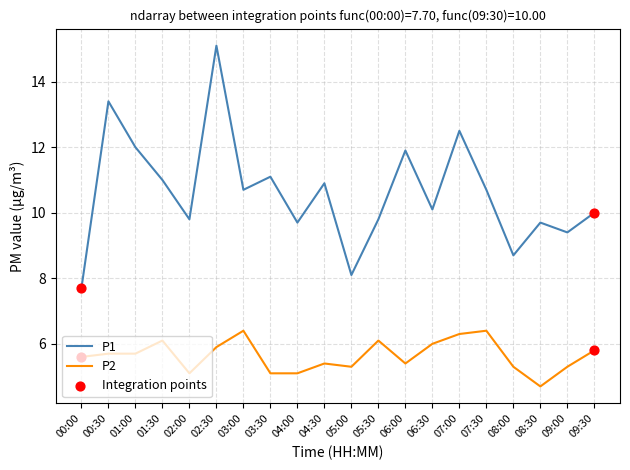

At which category is the sum across all series the highest?

02:30